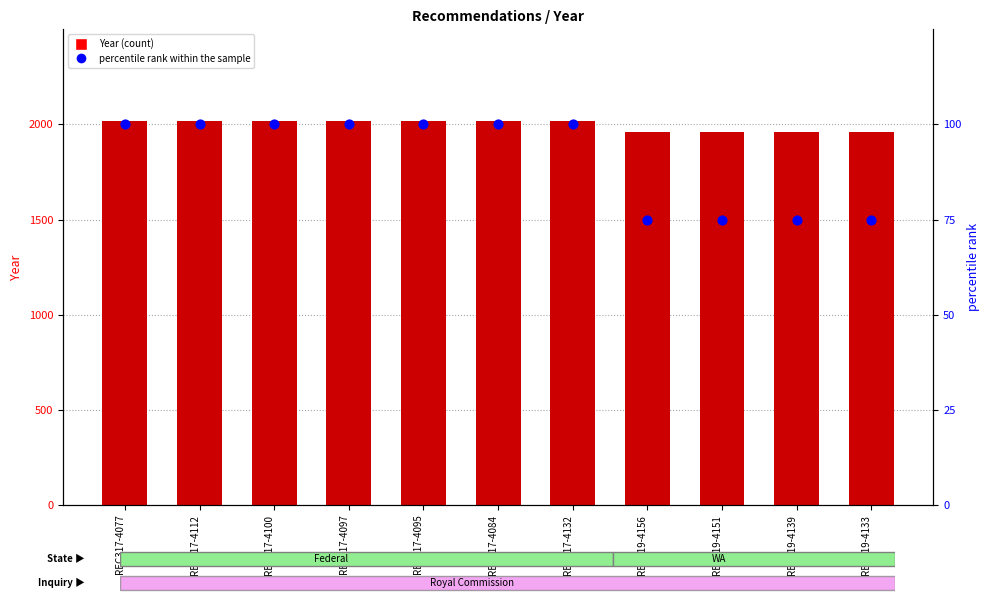

What are all the series names shown in the legend?

Year, percentile rank within the sample